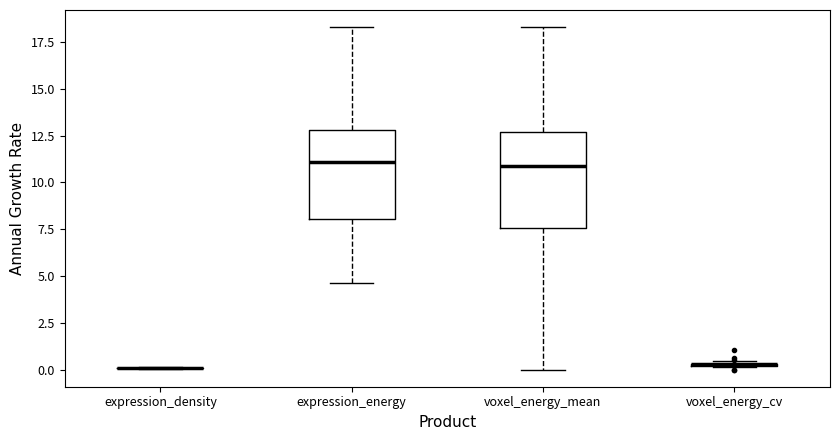

Reading left to right, transcribe this box plot: for each box, give where its median line is, the range the box spans, and where its two whiskers end, as read against the y-axis. The values are not printed on the chart, so give them approximately, as read against the axis.

expression_density: box collapsed to a line at 0.0, whiskers 0.0 to 0.0
expression_energy: median 11.0, box 8.0 to 13.0, whiskers 4.5 to 18.5
voxel_energy_mean: median 11.0, box 7.5 to 12.5, whiskers 0.0 to 18.5
voxel_energy_cv: box collapsed to a line at 0.5, whiskers 0.0 to 0.5